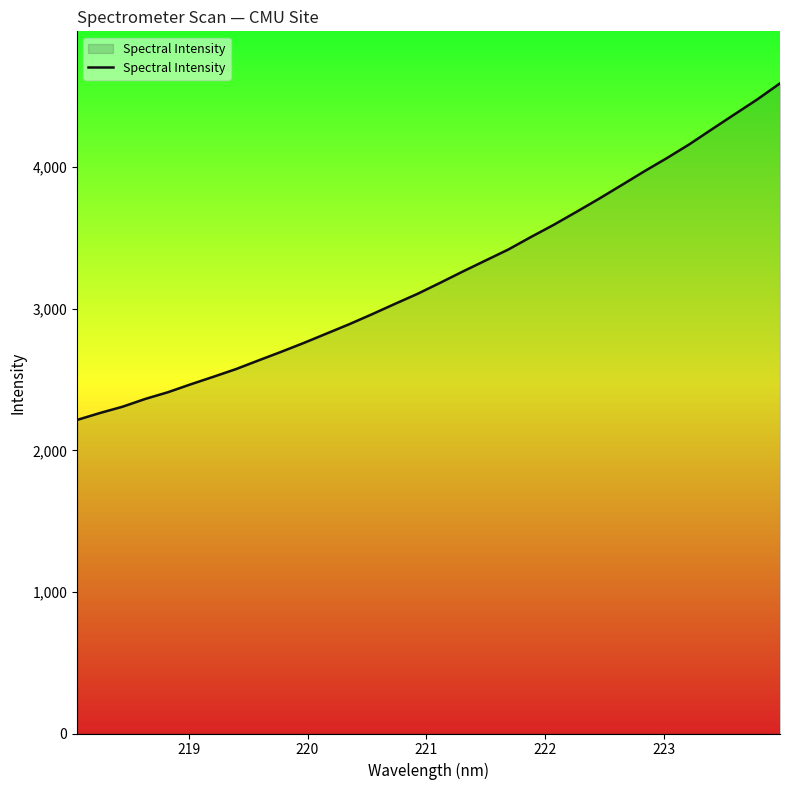

What is the average value?

3236.5